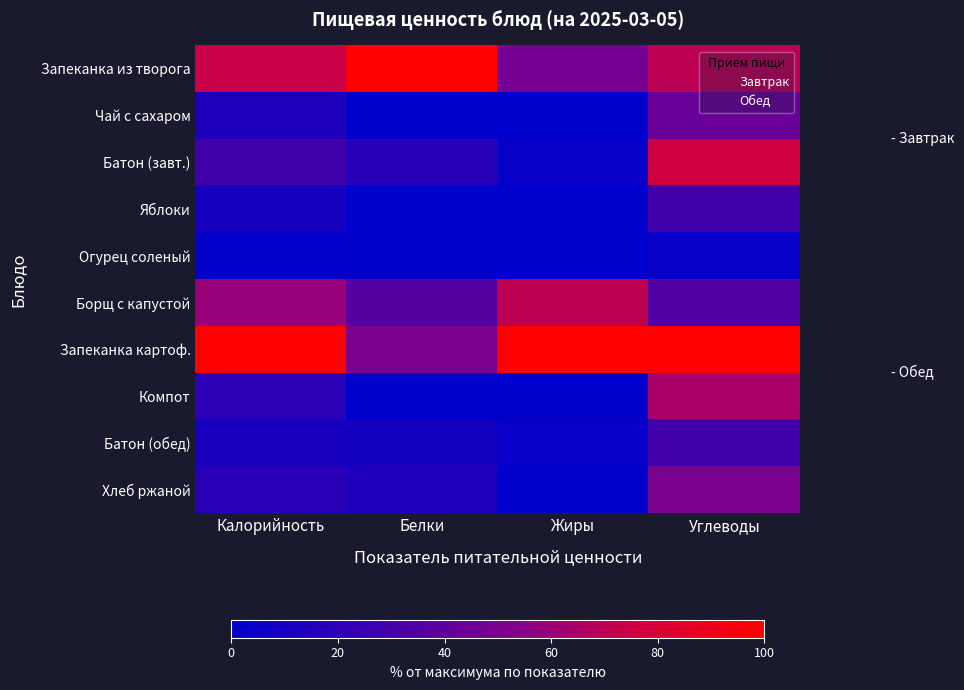

Reading left to right, what are all the values shown in this chart?

Запеканка из творога: Калорийность=73.8	Белки=100.0	Жиры=48.4	Углеводы=70.6
Чай с сахаром: Калорийность=13.5	Белки=0.0	Жиры=0.0	Углеводы=44.1
Батон (завт.): Калорийность=29.4	Белки=18.2	Жиры=3.2	Углеводы=76.5
Яблоки: Калорийность=10.5	Белки=0.0	Жиры=0.0	Углеводы=29.4
Огурец соленый: Калорийность=1.6	Белки=0.0	Жиры=0.0	Углеводы=2.9
Борщ с капустой: Калорийность=59.6	Белки=36.4	Жиры=71.0	Углеводы=35.3
Запеканка картоф.: Калорийность=100.0	Белки=50.0	Жиры=100.0	Углеводы=100.0
Компот: Калорийность=19.3	Белки=0.0	Жиры=0.0	Углеводы=64.7
Батон (обед): Калорийность=11.7	Белки=9.1	Жиры=3.2	Углеводы=29.4
Хлеб ржаной: Калорийность=18.4	Белки=13.6	Жиры=0.0	Углеводы=50.0